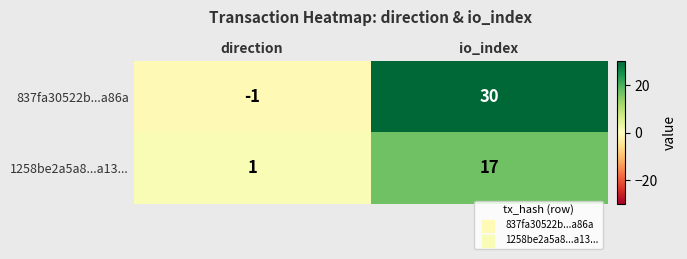

At io_index, list the series in order from largest to smallest.

837fa30522b...a86a, 1258be2a5a8...a13...